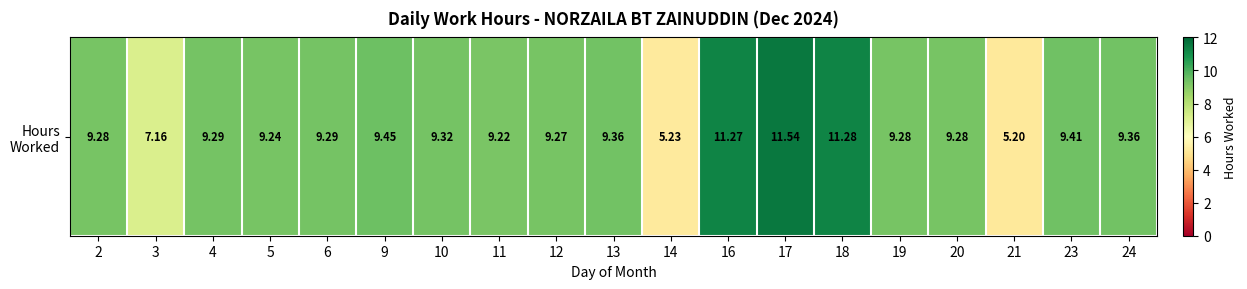

Reading right to left, transcribe all the data shown in this chart.

24=9.4	23=9.4	21=5.2	20=9.3	19=9.3	18=11.3	17=11.5	16=11.3	14=5.2	13=9.4	12=9.3	11=9.2	10=9.3	9=9.4	6=9.3	5=9.2	4=9.3	3=7.2	2=9.3